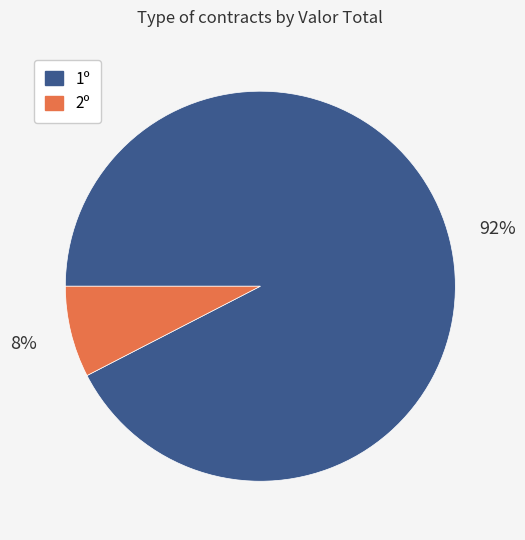

Is there a majority slice in this chart?

Yes